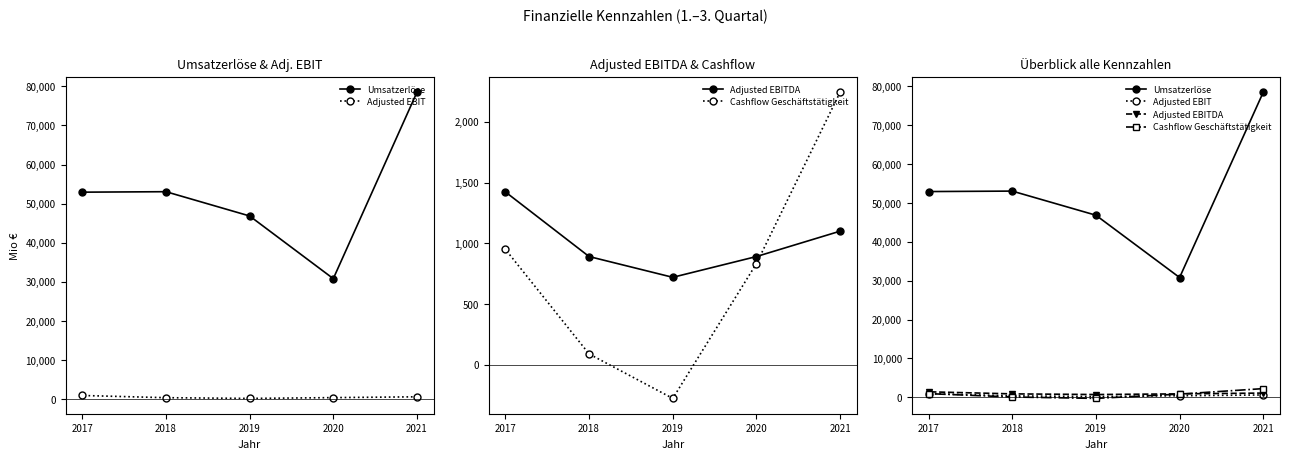

Reading left to right, what are all the values shown in this chart?

Umsatzerlöse: 2021=78498	2020=30825	2019=46852	2018=53059	2017=52938
Adjusted EBIT: 2021=614	2020=405	2019=203	2018=386	2017=952
Adjusted EBITDA: 2021=1100	2020=891	2019=720	2018=891	2017=1423
Cashflow Geschäftstätigkeit: 2021=2244	2020=833	2019=-277	2018=89	2017=950